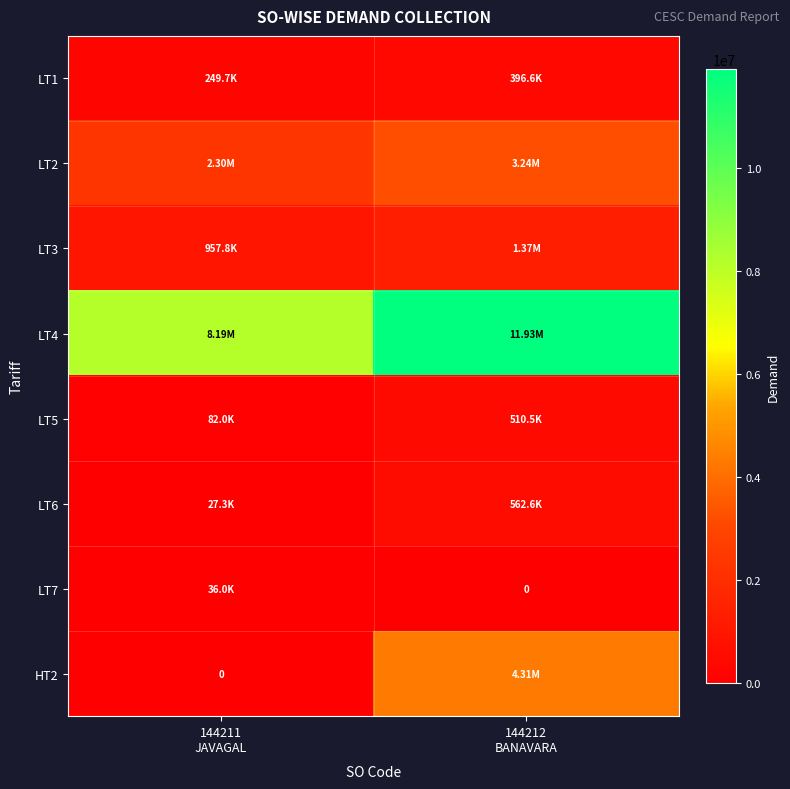

At how many categories does at least one series exceed 2076635?

2